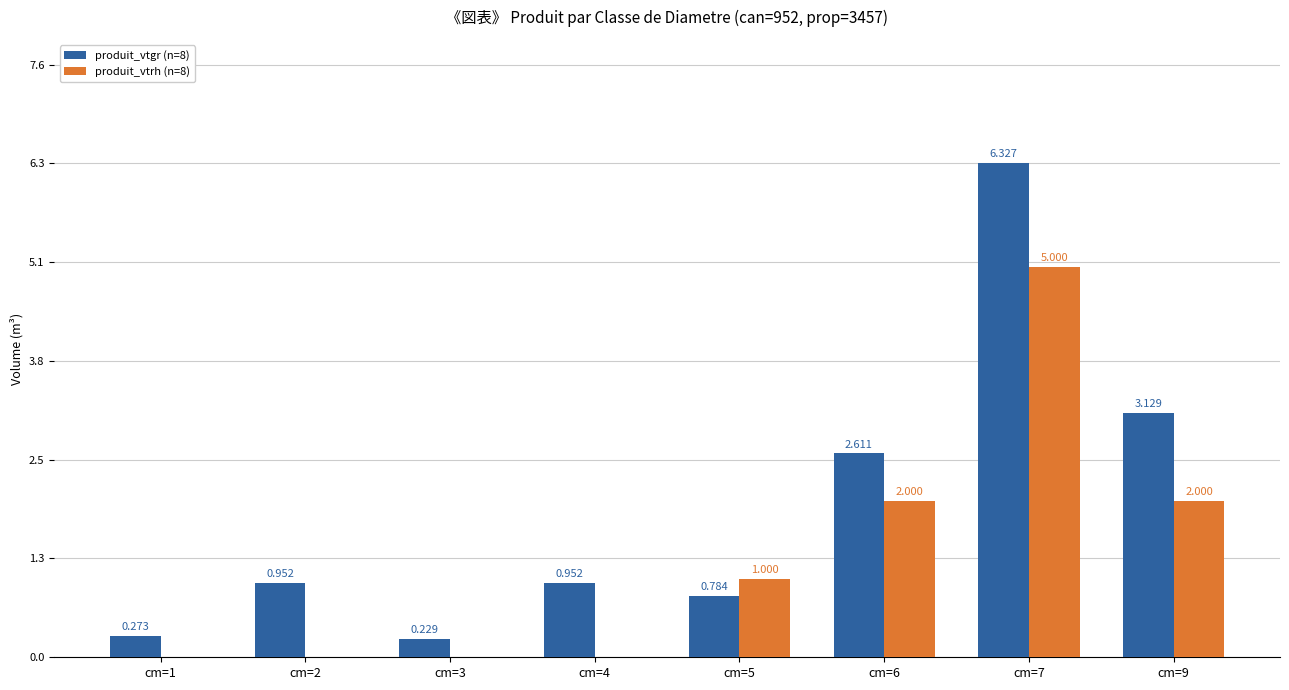

What is the approximate value of produit_vtgr (n=8) at cm=2?

1.0